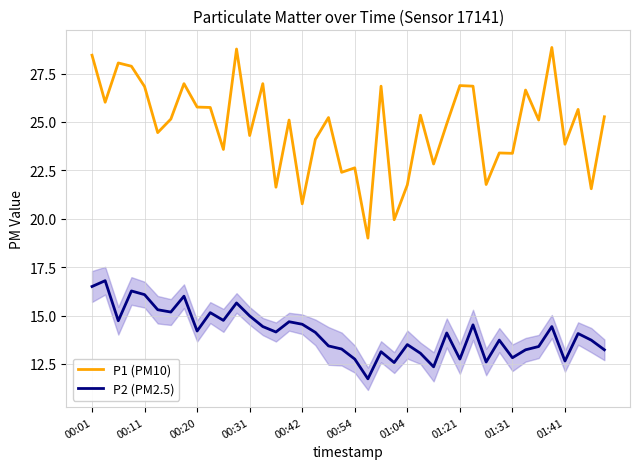

Which series has the largest range (max minus min)?

P1 (PM10)